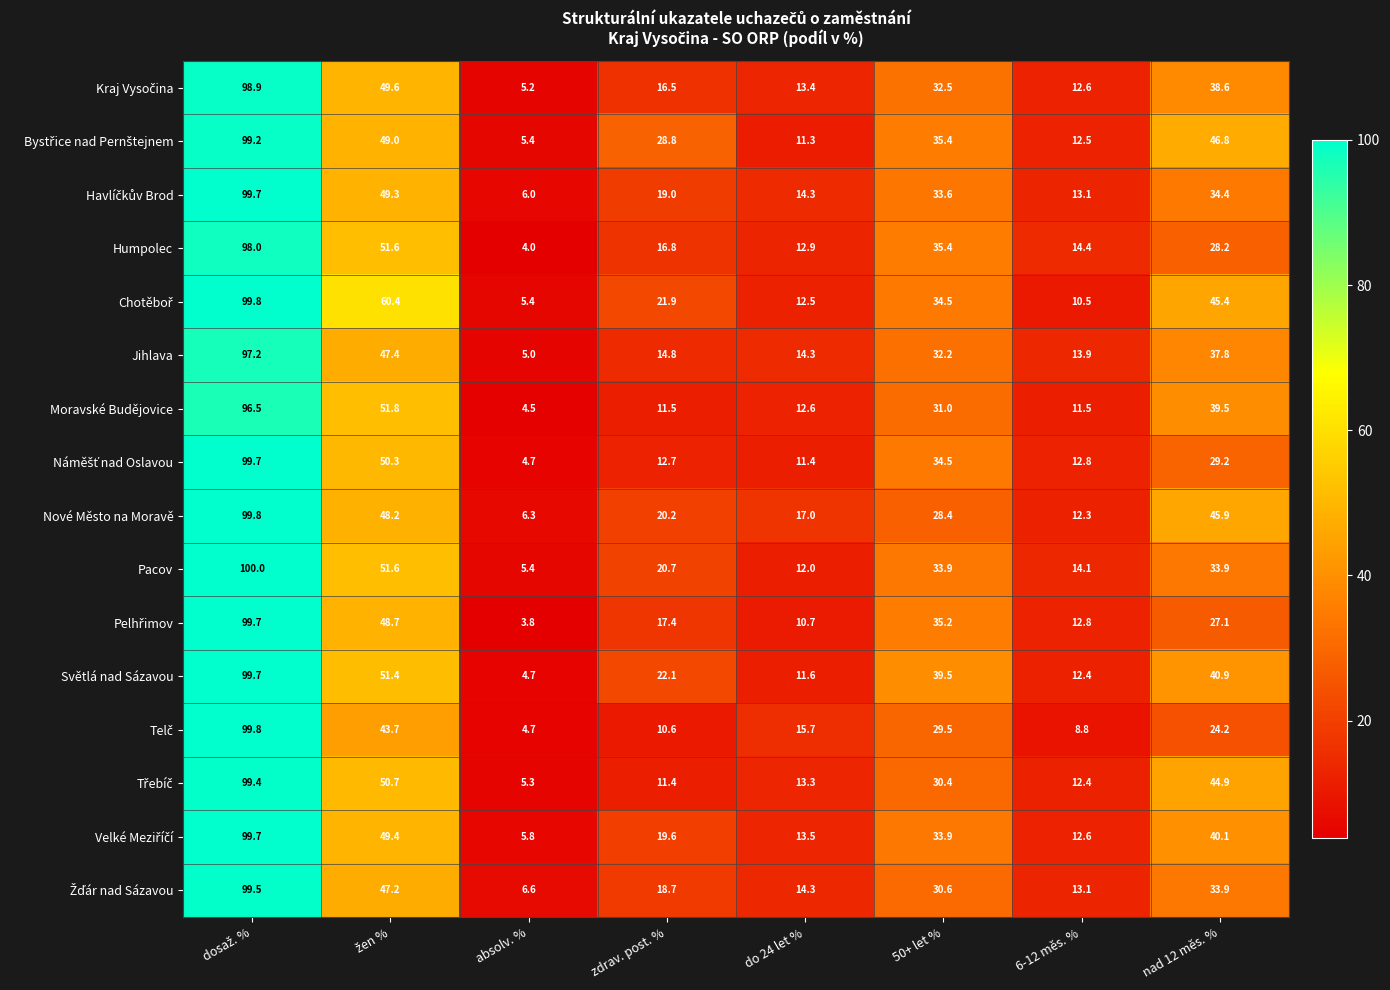

What is the difference between the maximum and minimum values in the Moravské Budějovice series?

92.0